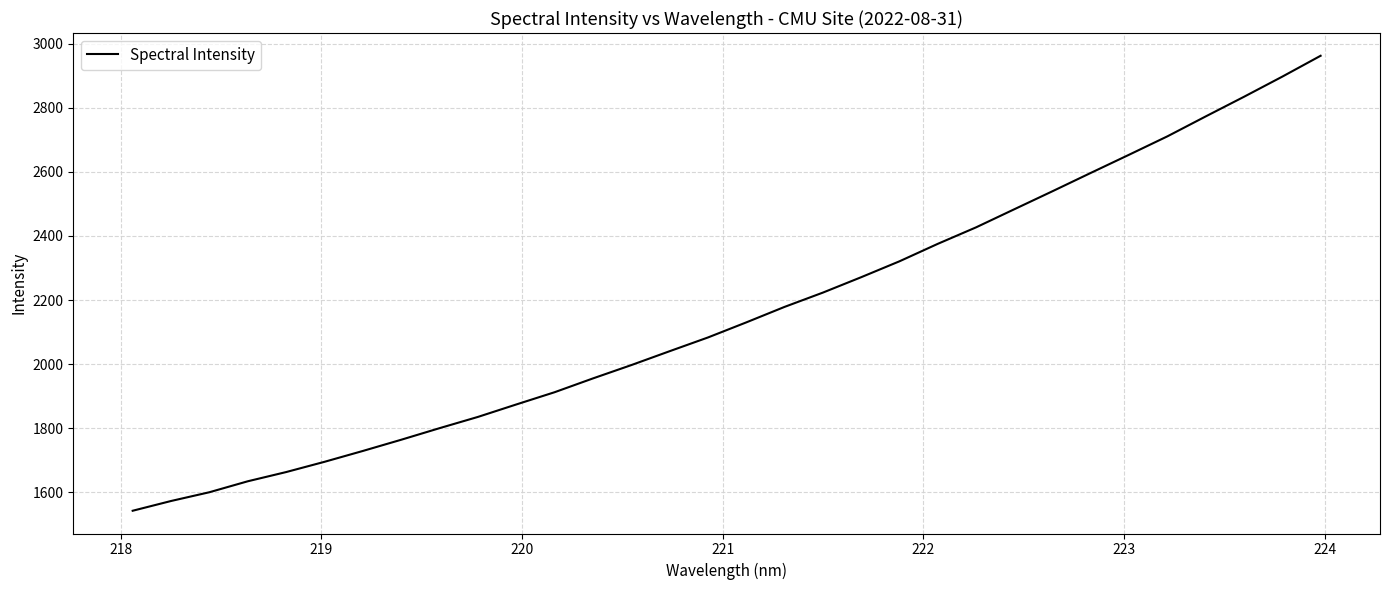

What is the maximum value shown in the chart?

2962.6